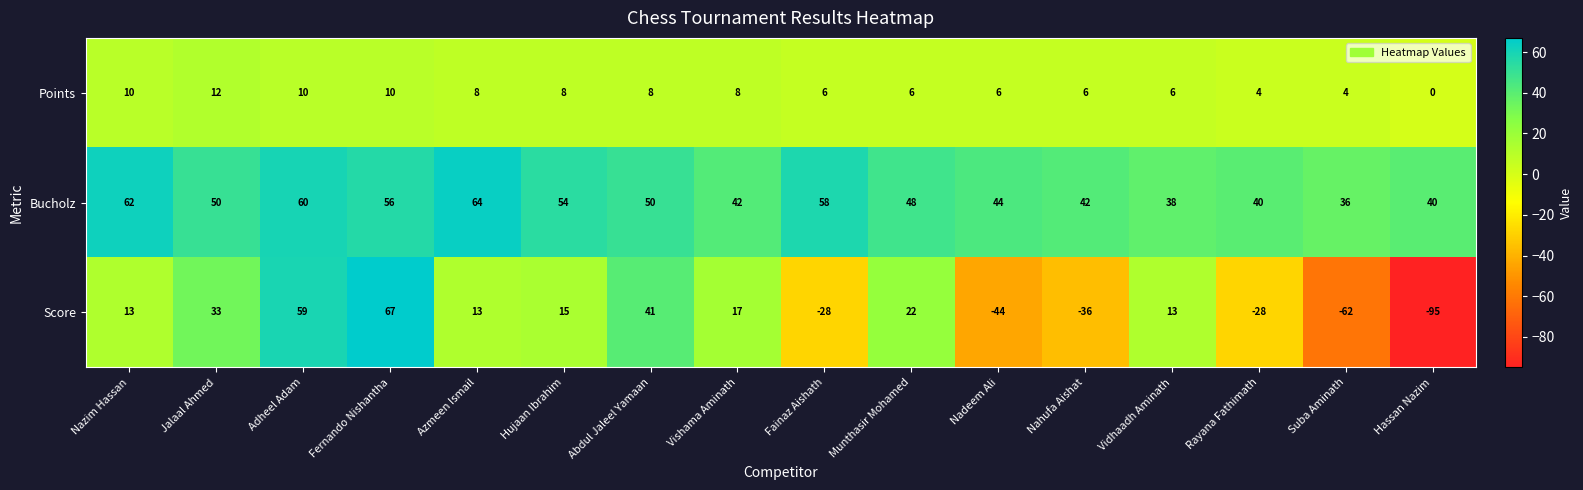

Read the Score value at Jalaal Ahmed.

33